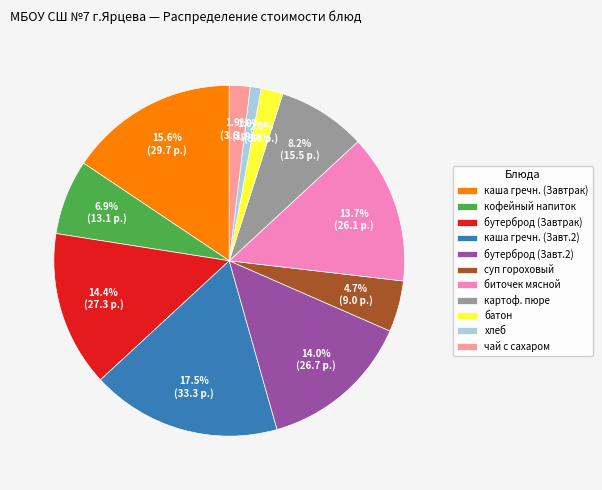

Combined, what portion of the pie is суп гороховый and кофейный напиток?

11.6%